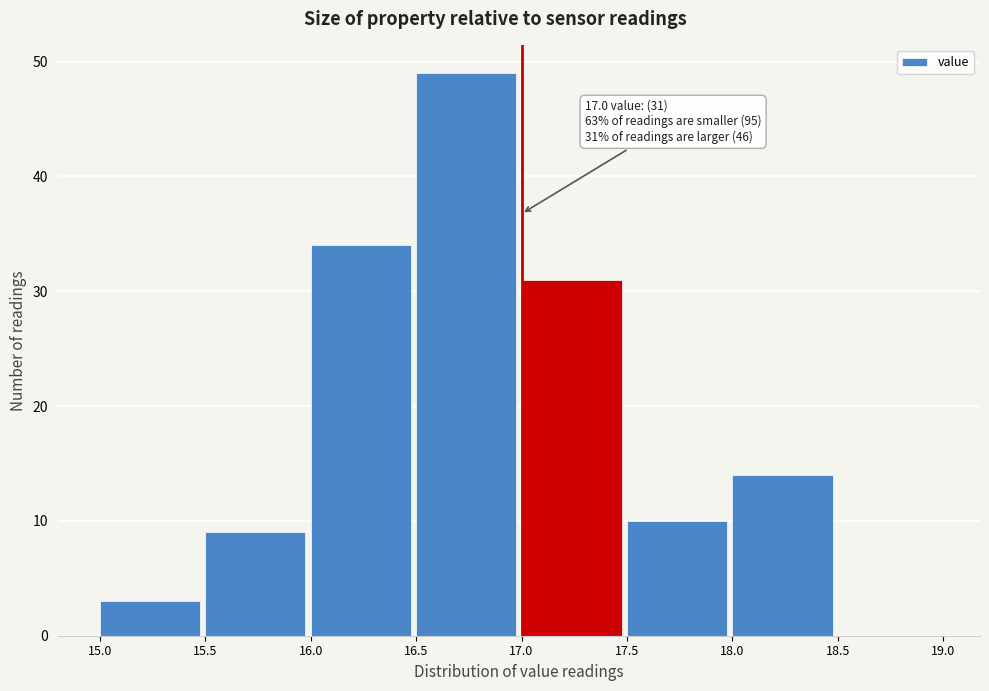

Which range on the x-axis has the tallest bar?

16.5 to 17.0